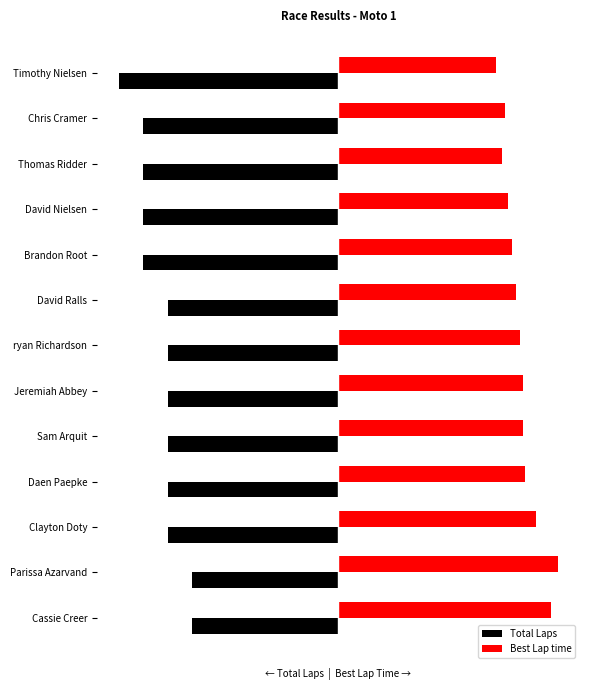

Which series has the largest total across all categories?

Best Lap time